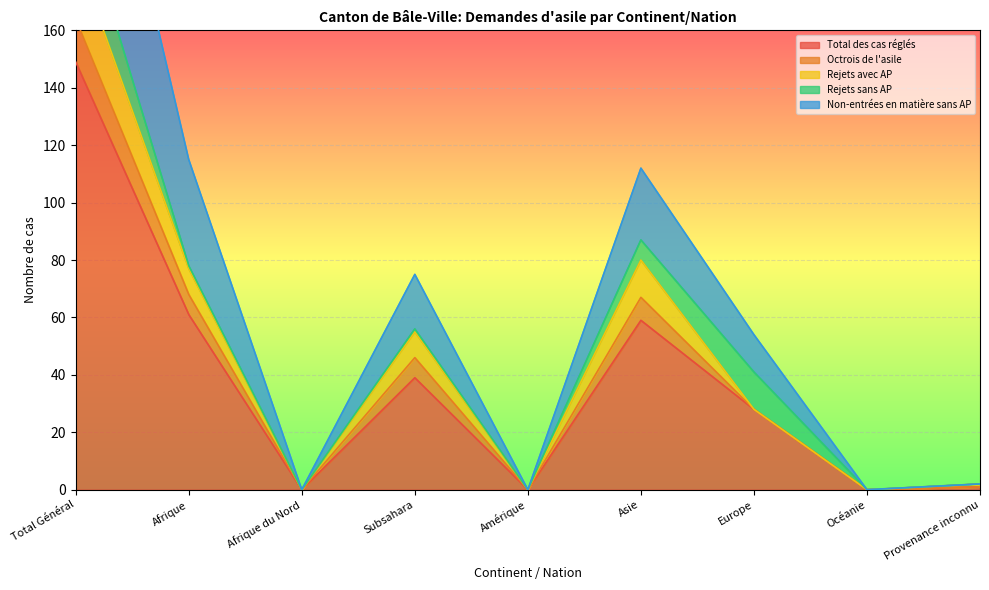

Is it true that Octrois de l'asile equals 10 at Océanie?

False